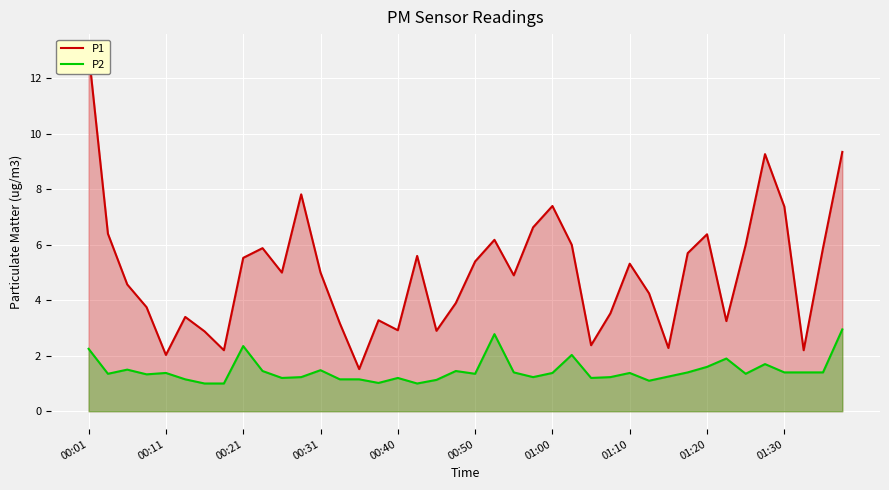

Reading left to right, transcribe all the data shown in this chart.

P1: 12.9	6.4	4.6	3.8	2.0	3.4	2.9	2.2	5.5	5.9	5.0	7.8	5.0	3.2	1.5	3.3	2.9	5.6	2.9	3.9	5.4	6.2	4.9	6.6	7.4	6.0	2.4	3.5	5.3	4.2	2.3	5.7	6.4	3.2	6.0	9.3	7.4	2.2	5.9	9.3
P2: 2.2	1.4	1.5	1.3	1.4	1.1	1.0	1.0	2.4	1.4	1.2	1.2	1.5	1.1	1.1	1.0	1.2	1.0	1.1	1.4	1.4	2.8	1.4	1.2	1.4	2.0	1.2	1.2	1.4	1.1	1.2	1.4	1.6	1.9	1.4	1.7	1.4	1.4	1.4	3.0